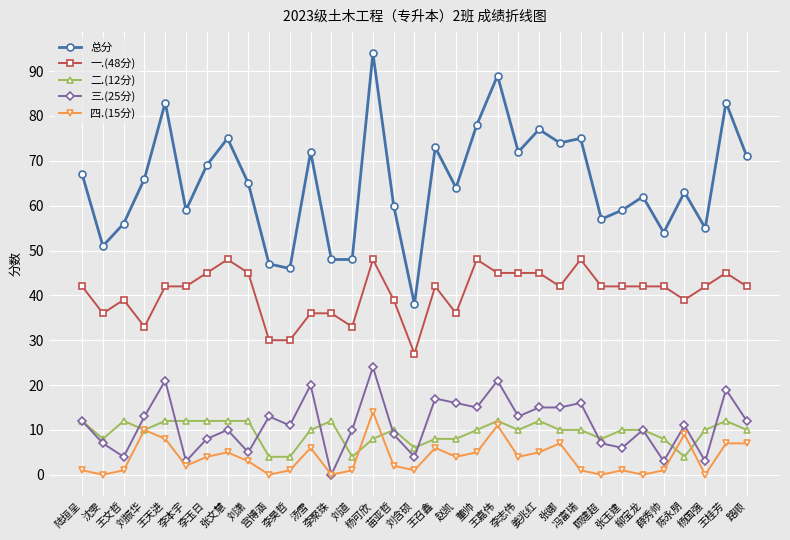

Which series ends up on top after the final intersection of 二.(12分) and 四.(15分)?

二.(12分)